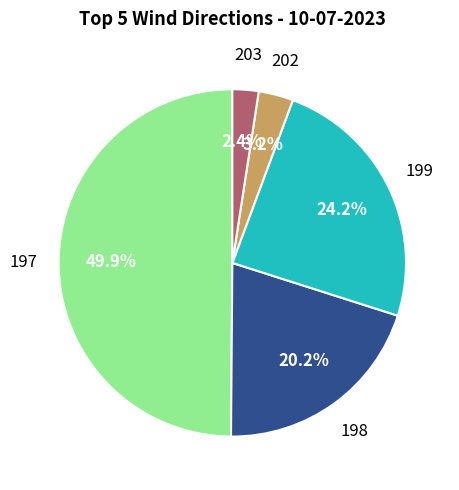

What is the largest slice in the pie chart?

197